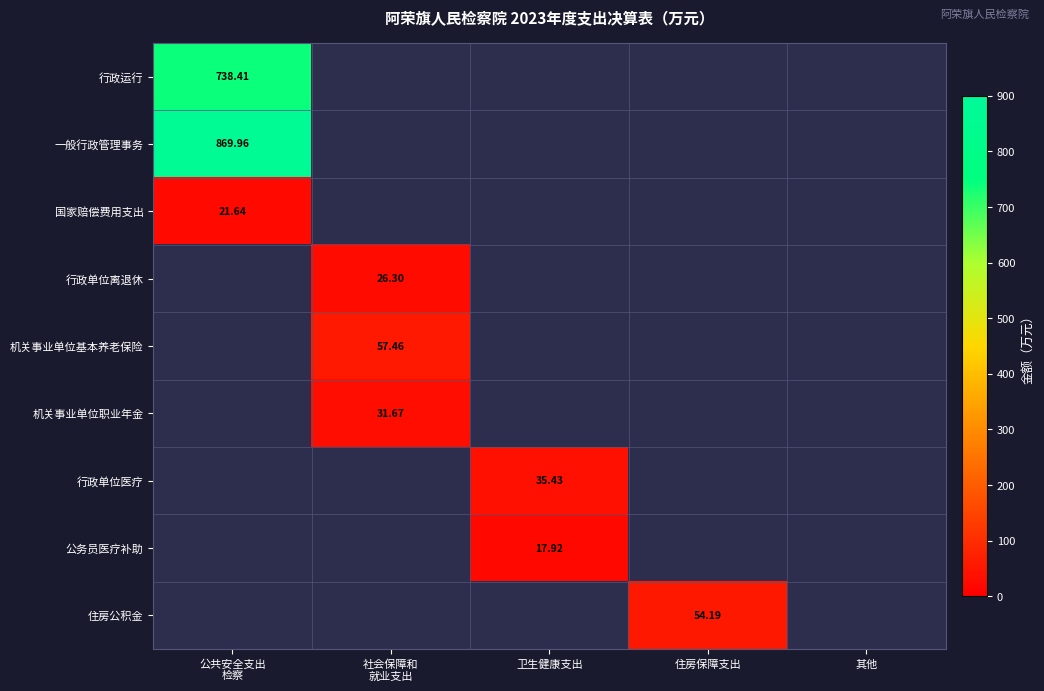

Which label corresponds to the smallest value in the chart?

卫生健康支出